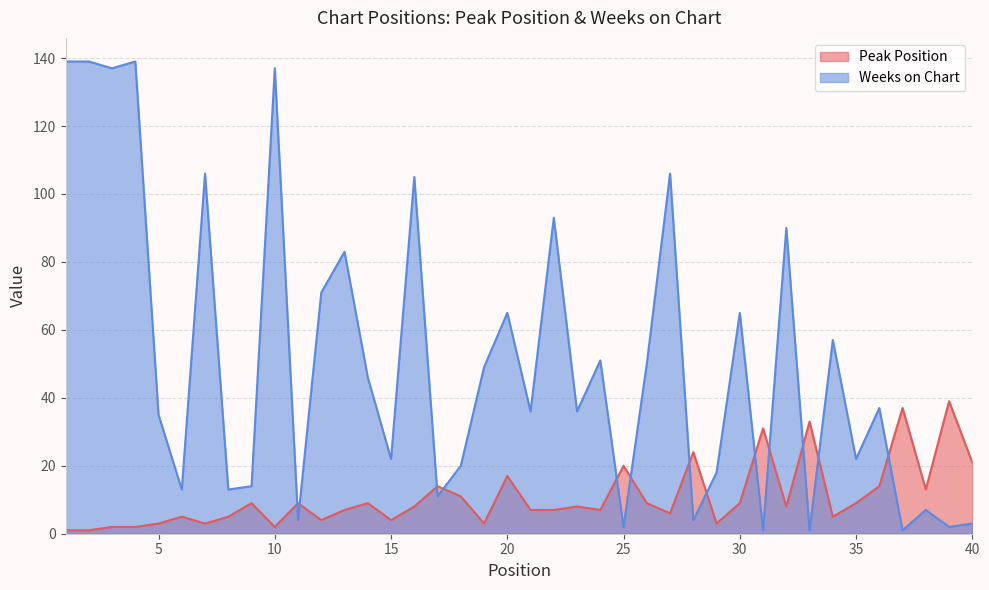

What is the sum of the Weeks on Chart values at 14 and 20?

111